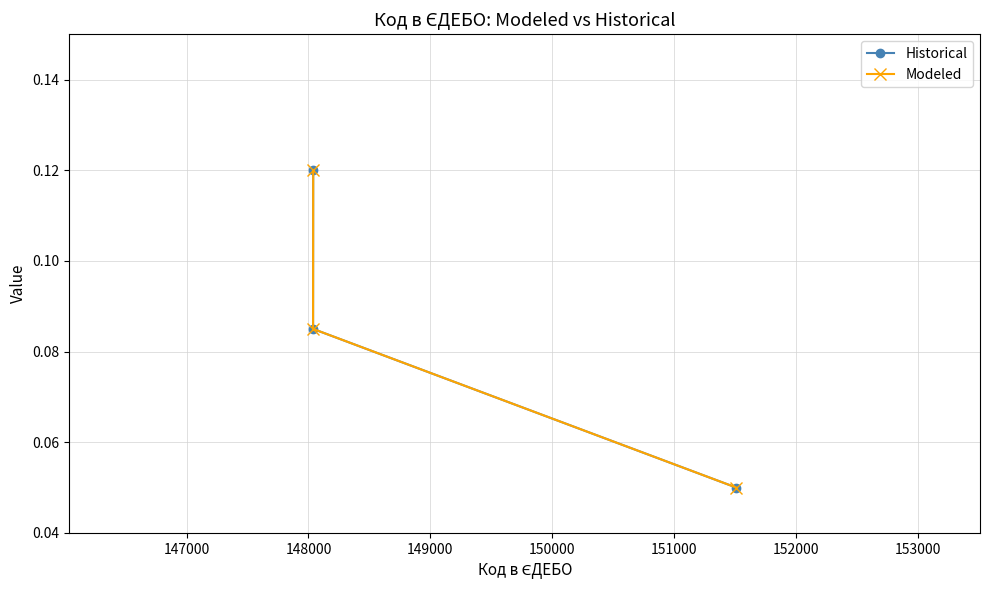

Does the chart display data point markers on the line(s)?

Yes